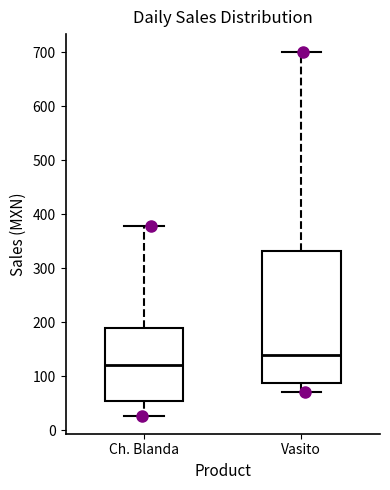

Reading left to right, read every box against the y-axis: the position of its median line, the range the box covers, and the ends of its whiskers. The values are not printed on the chart, so give them approximately, as read against the axis.

Ch. Blanda: median 120, box 50 to 190, whiskers 30 to 380
Vasito: median 140, box 90 to 330, whiskers 70 to 700